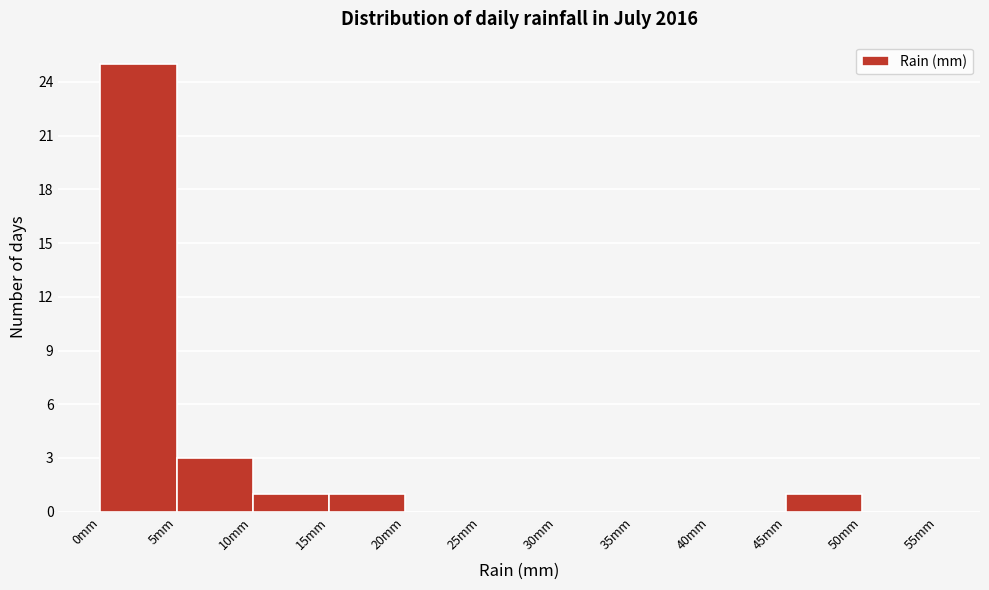

What is the height of the bar covering 10 to 15 on the x-axis? The values are not printed on the chart, so give them approximately, as read against the axis.

1